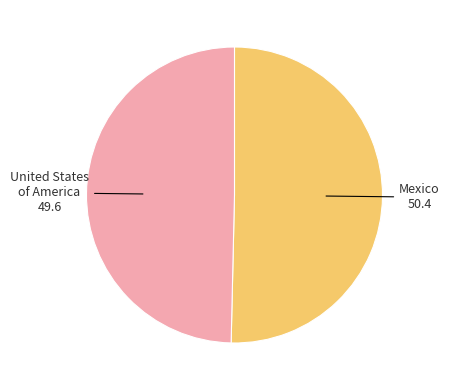

Does Mexico account for over 50% of the chart?

Yes